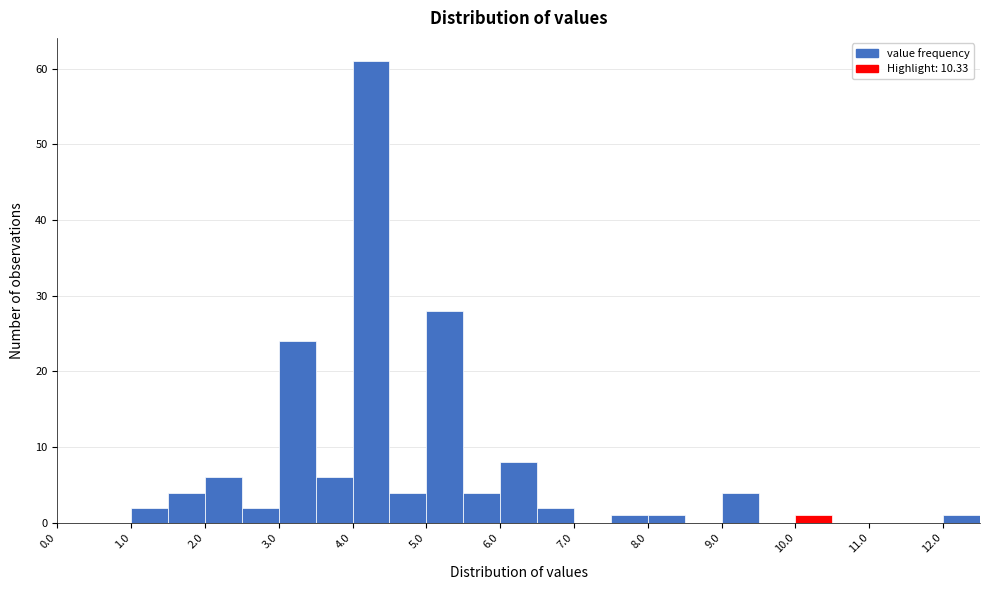

Reading left to right, list every bar in this chart as the range it spans on the x-axis followed by its height. The values are not printed on the chart, so give them approximately, as read against the axis.

0.0 to 0.5: 0
0.5 to 1.0: 0
1.0 to 1.5: 2
1.5 to 2.0: 4
2.0 to 2.5: 6
2.5 to 3.0: 2
3.0 to 3.5: 24
3.5 to 4.0: 6
4.0 to 4.5: 61
4.5 to 5.0: 4
5.0 to 5.5: 28
5.5 to 6.0: 4
6.0 to 6.5: 8
6.5 to 7.0: 2
7.0 to 7.5: 0
7.5 to 8.0: 1
8.0 to 8.5: 1
8.5 to 9.0: 0
9.0 to 9.5: 4
9.5 to 10.0: 0
10.0 to 10.5: 1
10.5 to 11.0: 0
11.0 to 11.5: 0
11.5 to 12.0: 0
12.0 to 12.5: 1